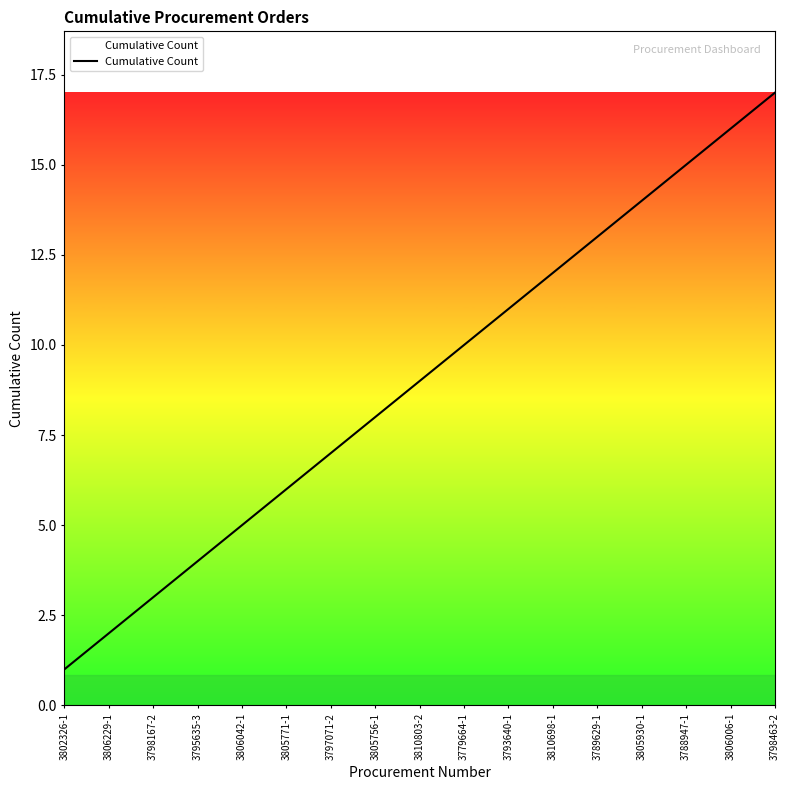

The chart shows a value of 14 at 3805930-1. True or false?

True